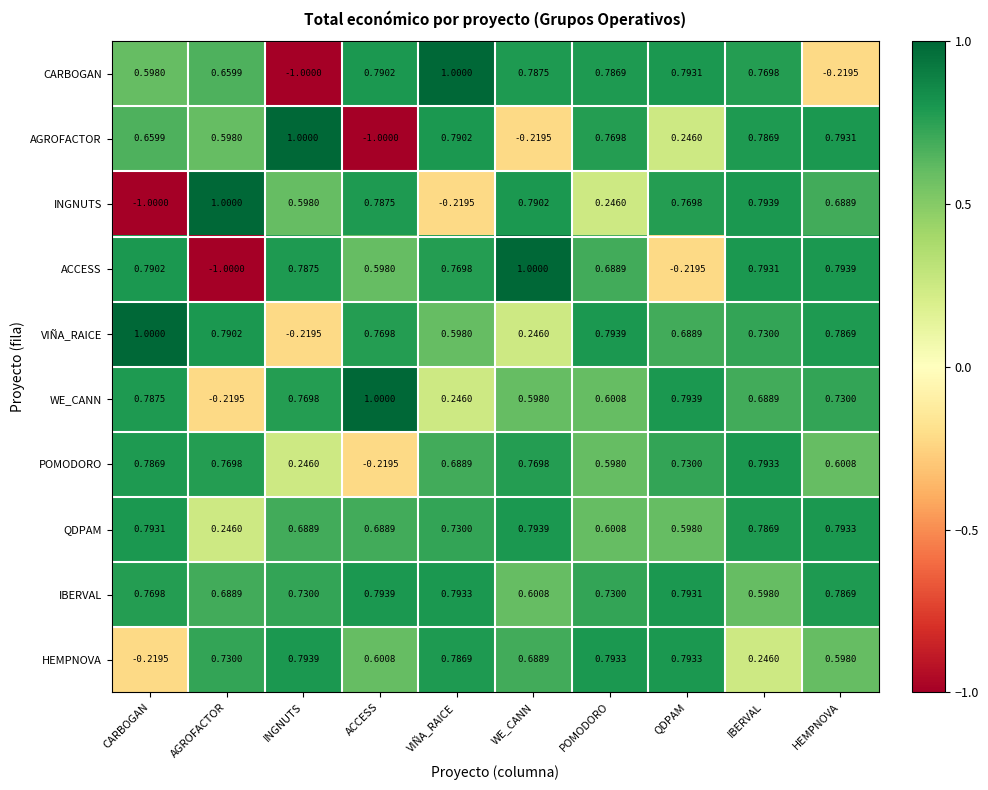

What is the difference between the highest and lowest values at HEMPNOVA?

1.0